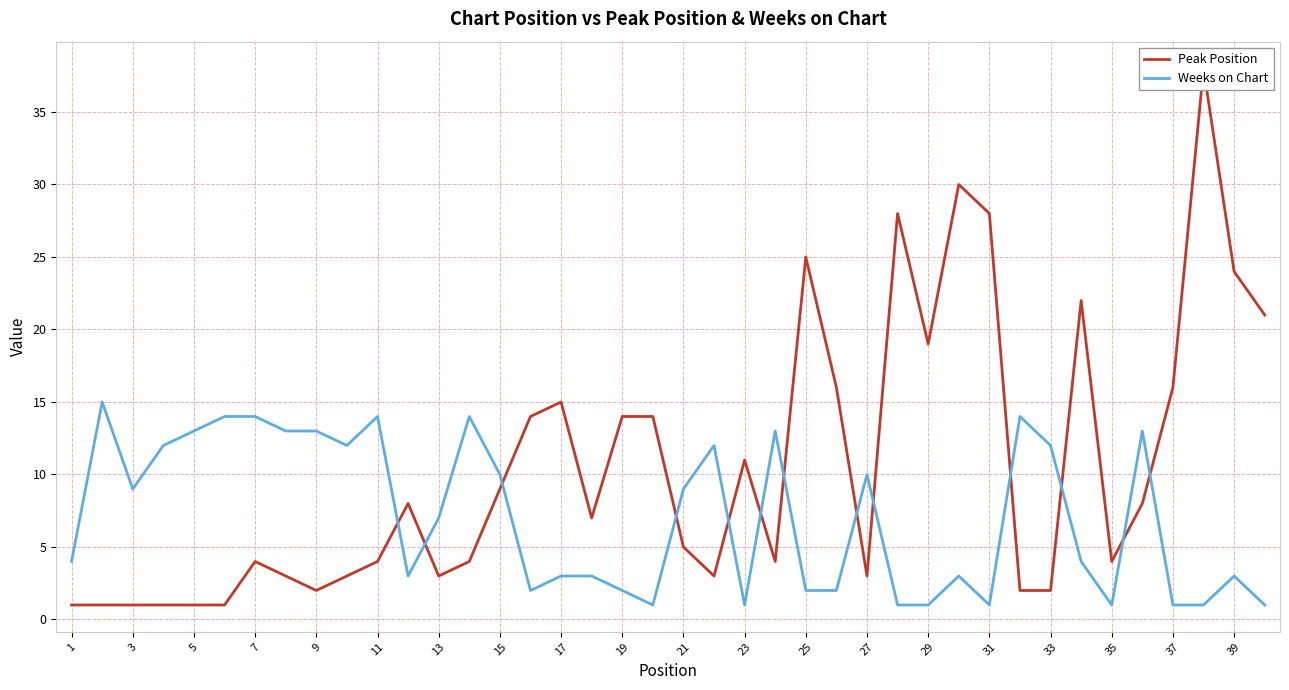

What is the average value of the Weeks on Chart series?

7